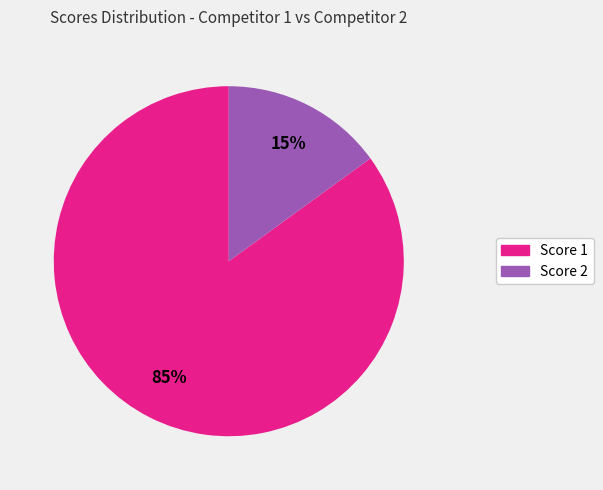

Is there any slice that represents more than half of the pie?

Yes